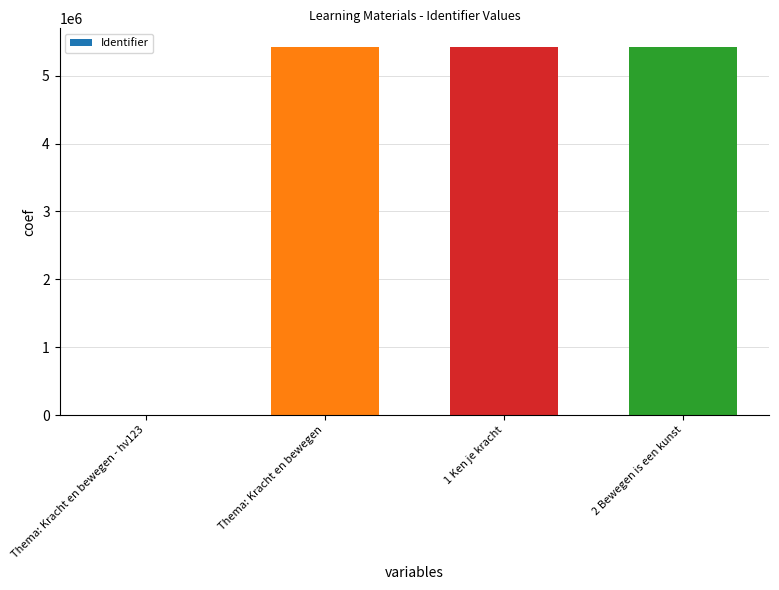

What is the change in value from Thema: Kracht en bewegen - hv123 to 1 Ken je kracht?

+5426135